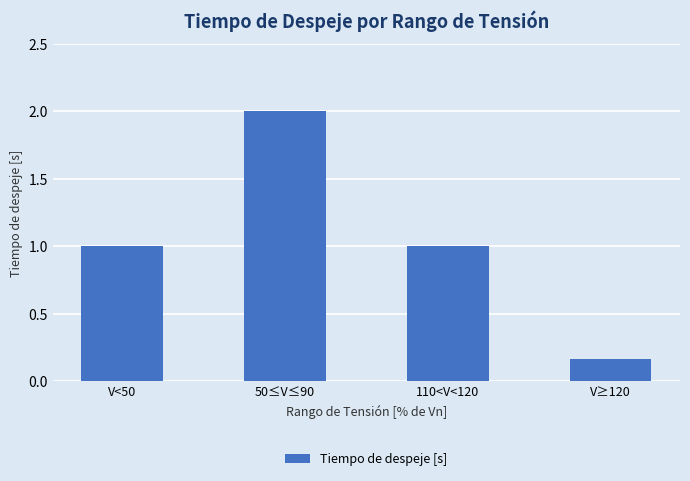

What position from the right is 50≤V≤90?

3